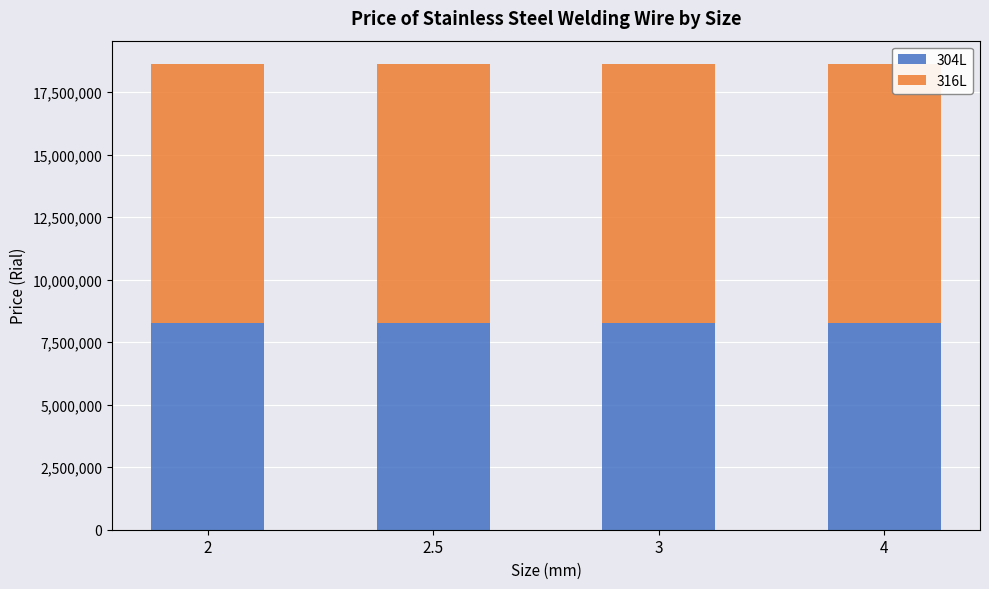

What is the sum of the 304L values at 2.5 and 2?

16518602